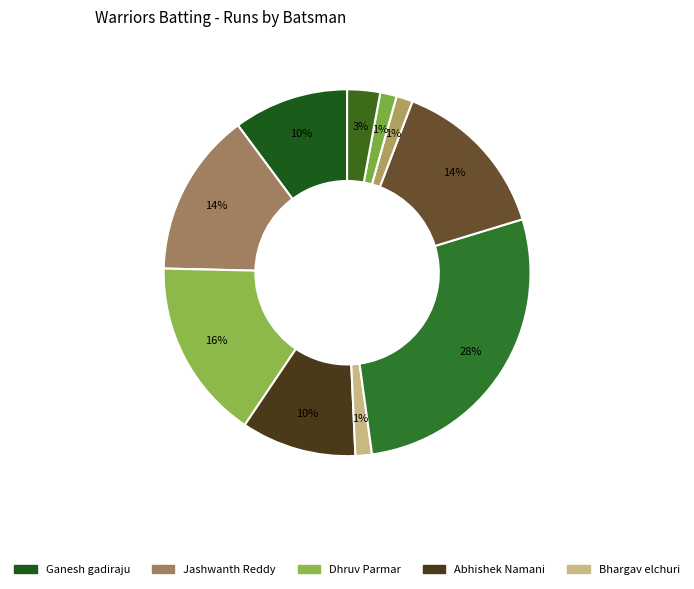

Rank the categories by value from lowest to highest.

Shrikant Bhure, Bhargav elchuri, Mukul Monga, Vatsal Lande, Abhishek Kotu, Ganesh gadiraju, Abhishek Namani, Jashwanth Reddy, Omkar Atre, Dhruv Parmar, Abhishek Patil